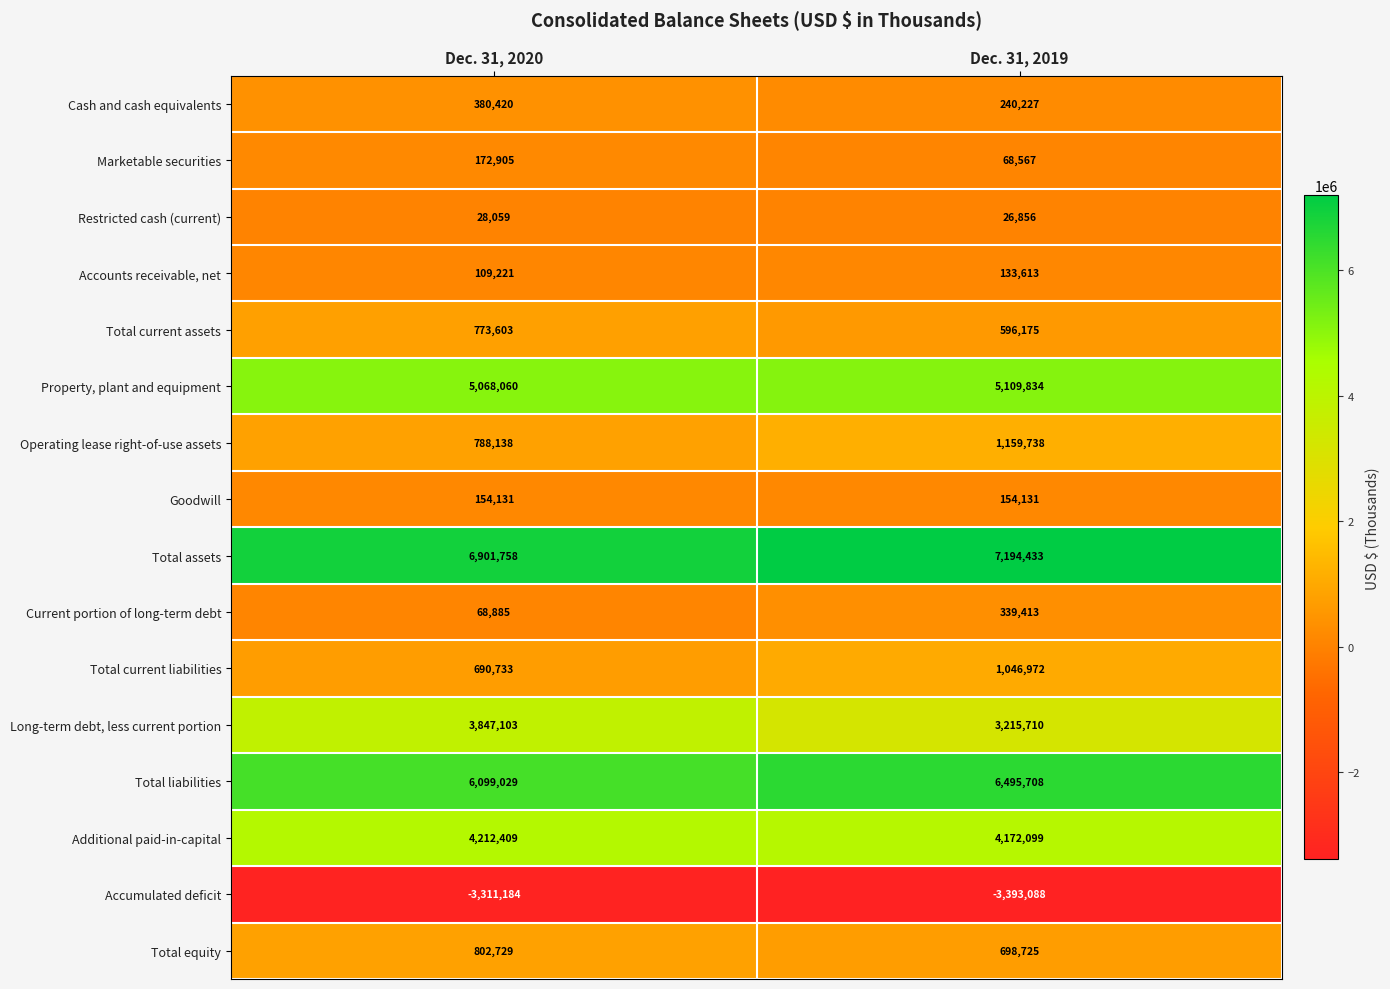

What value does the Total current liabilities series have at Dec. 31, 2019, to the nearest 100?

1047000